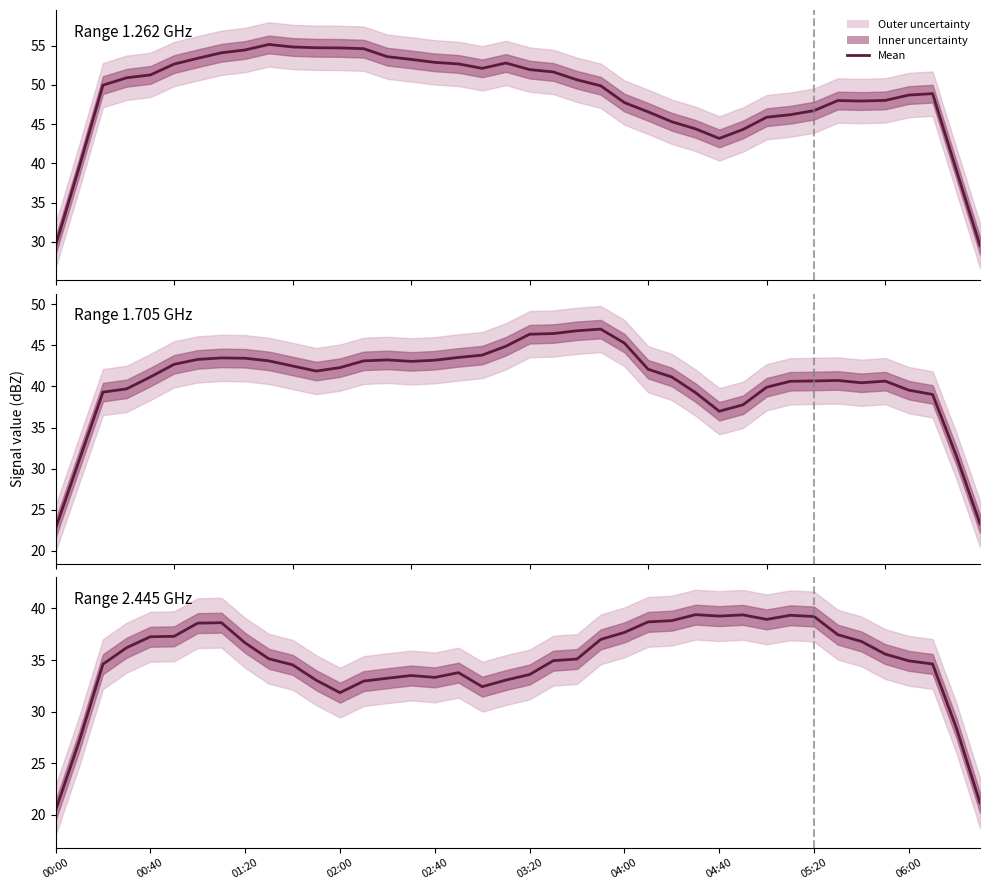

How many lines are shown in the chart?

3